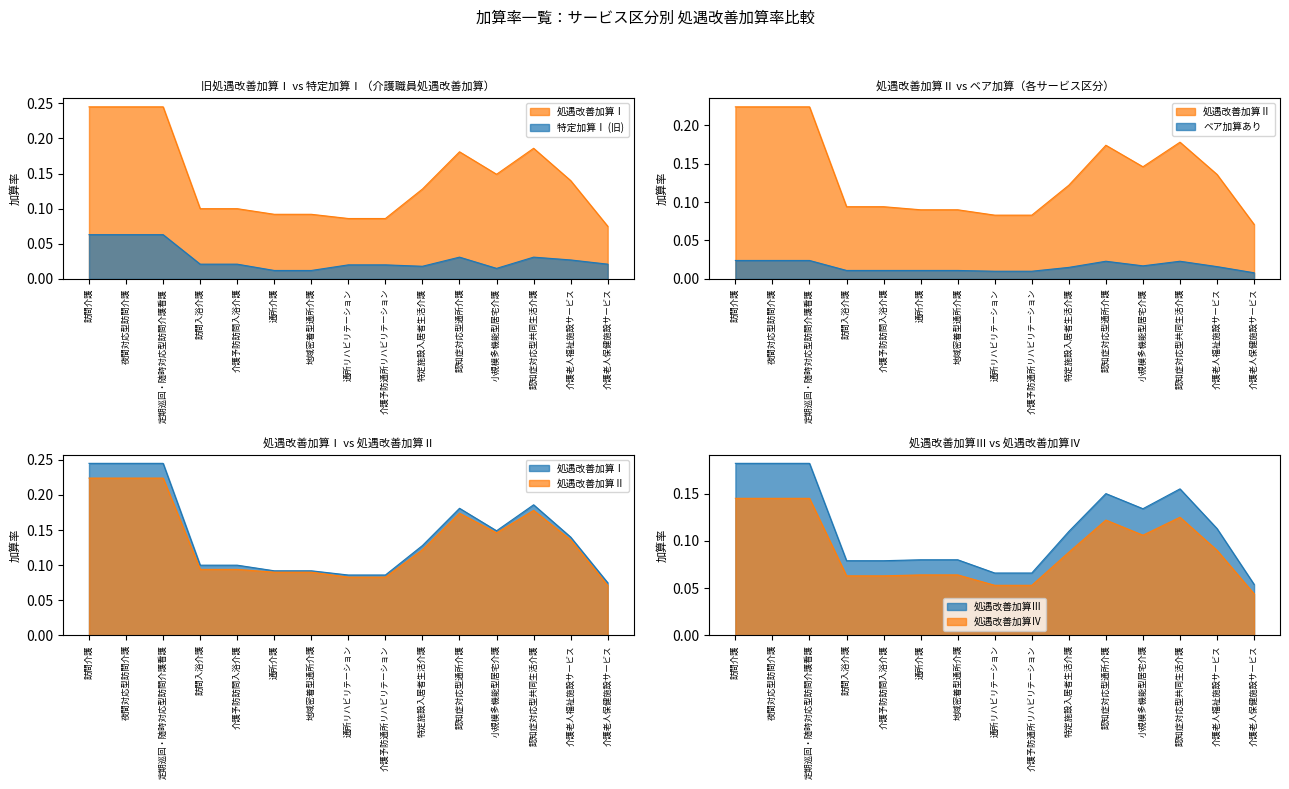

What is the difference between the maximum and minimum values in the 処遇改善加算Ⅱ series?

0.2